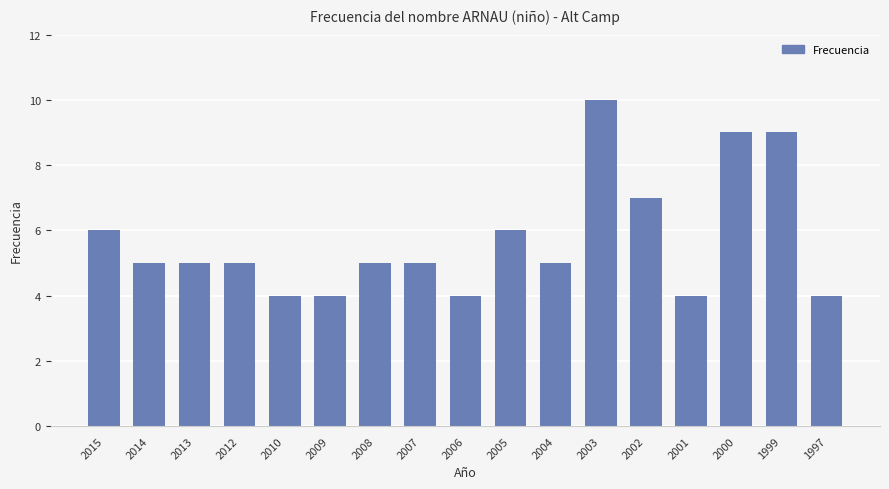

Does the chart contain stacked bars?

No